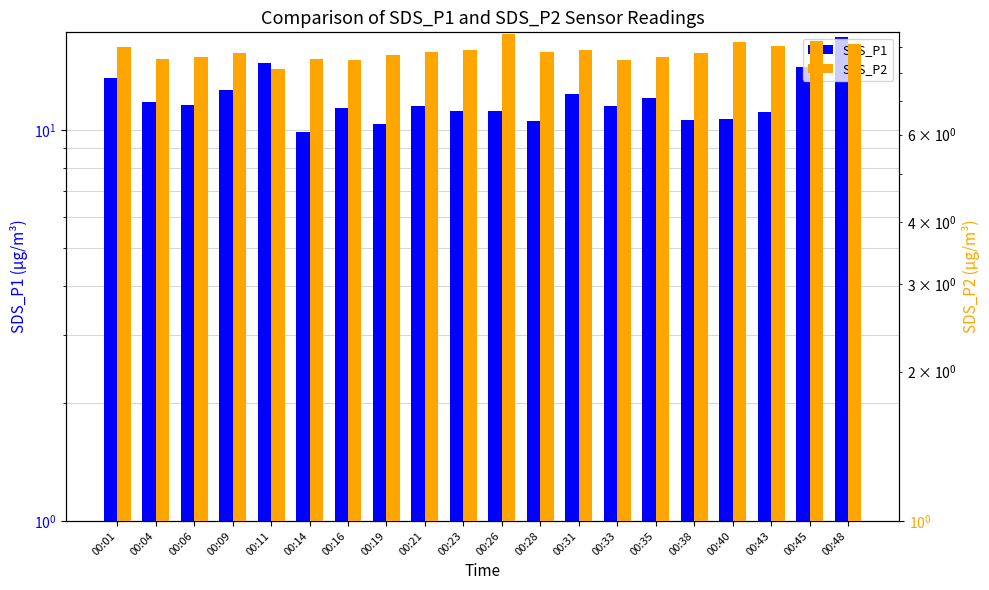

Reading left to right, extract all data points from this chart.

SDS_P1: 13.7	11.8	11.6	12.7	14.8	9.9	11.4	10.4	11.5	11.2	11.2	10.6	12.4	11.6	12.1	10.7	10.7	11.1	14.5	17.3
SDS_P2: 9.0	8.5	8.6	8.8	8.2	8.5	8.5	8.7	8.8	8.9	9.6	8.8	8.9	8.5	8.6	8.8	9.2	9.1	9.3	9.2